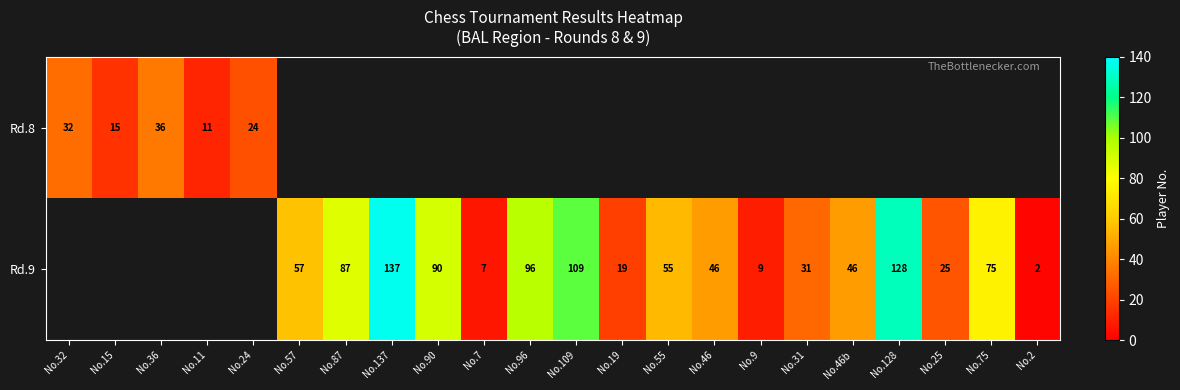

The value of Rd.9 at No.57 is 57. True or false?

True